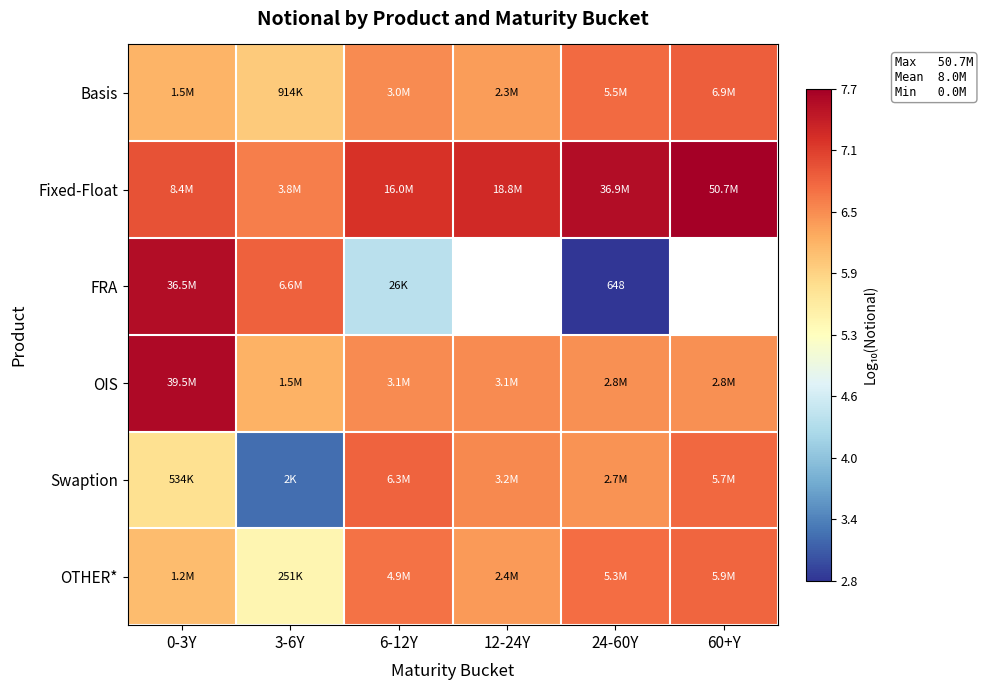

What is the total value across all series at 6-12Y?

38.1